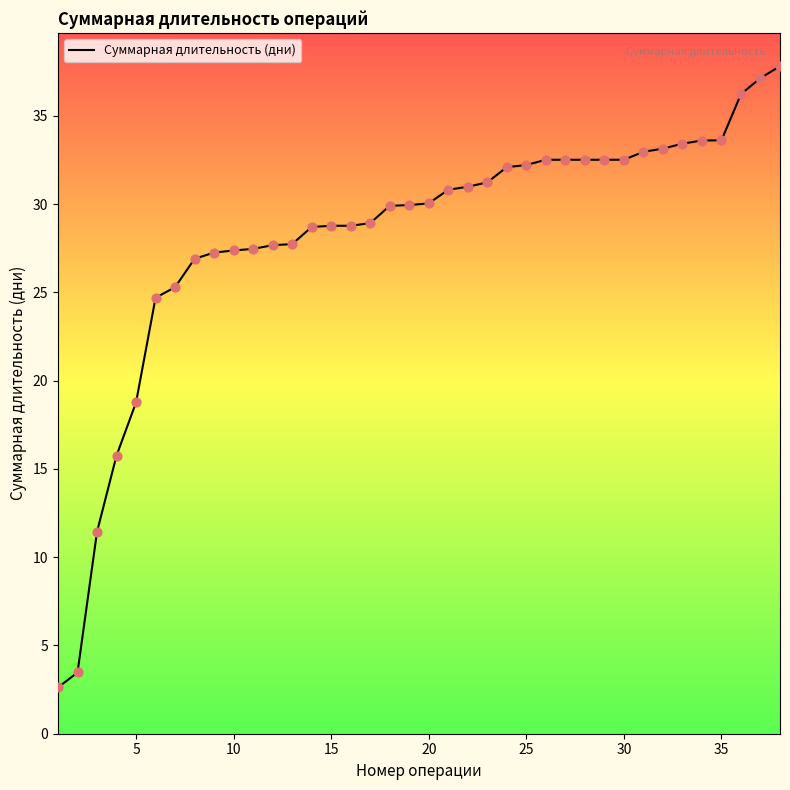

What is the smallest value displayed?

2.6